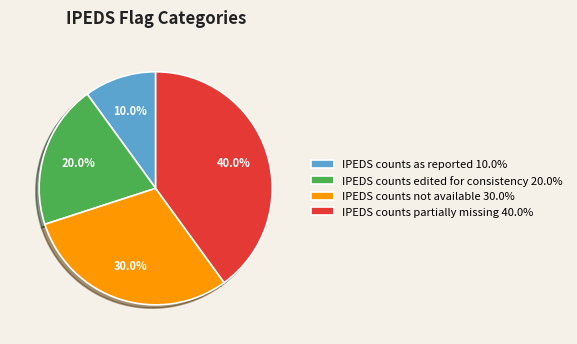

What is the largest slice in the pie chart?

IPEDS counts partially missing